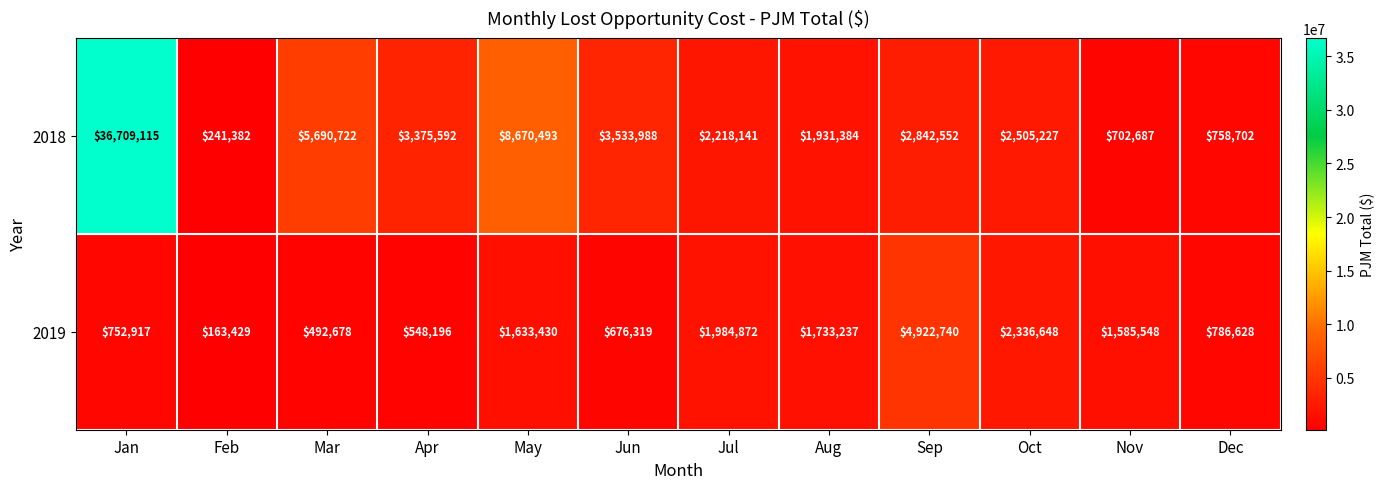

At which label is 2018 closest to 18475248?

May